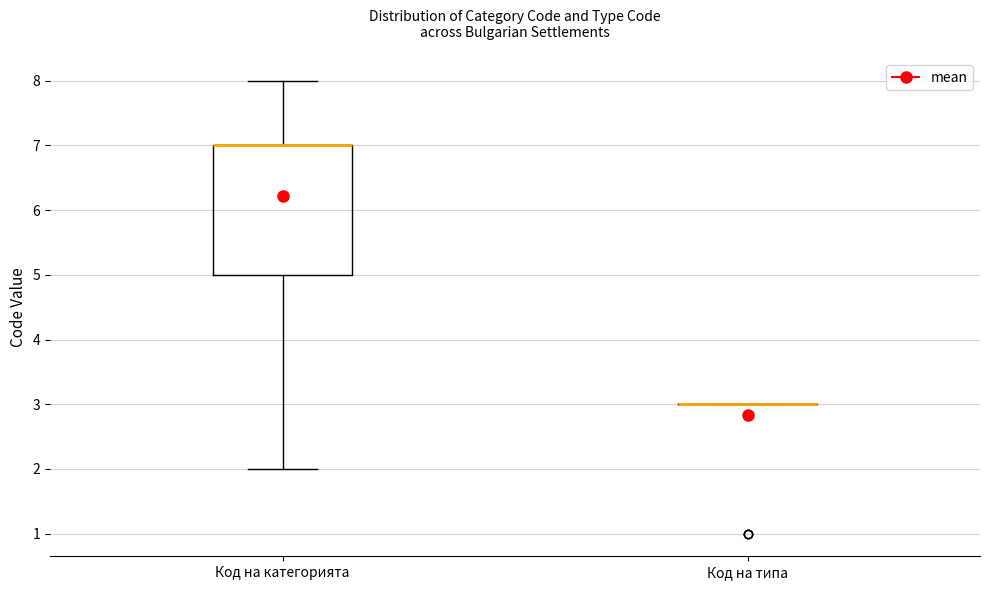

Which box is the tallest, from its lower edge to its upper edge?

Код на категорията